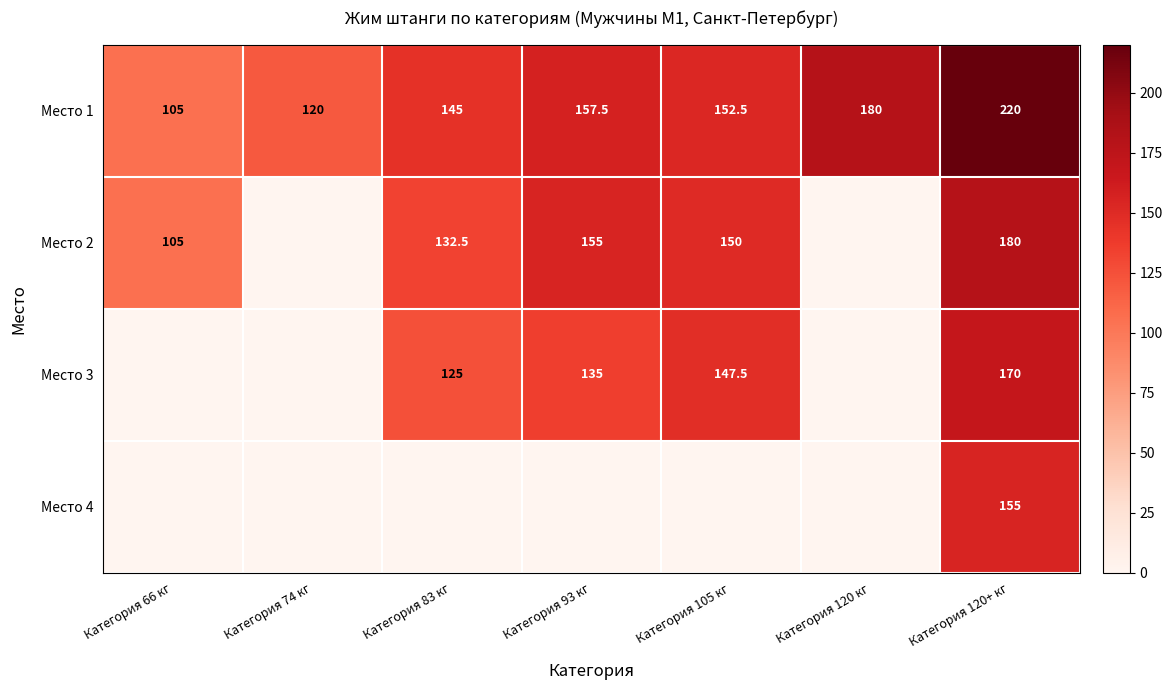

What is the greatest value displayed?

220.0